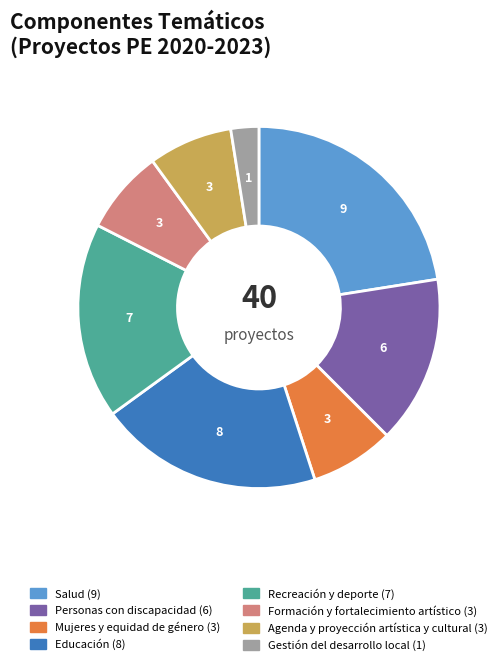

How many slices are in this pie chart?

8